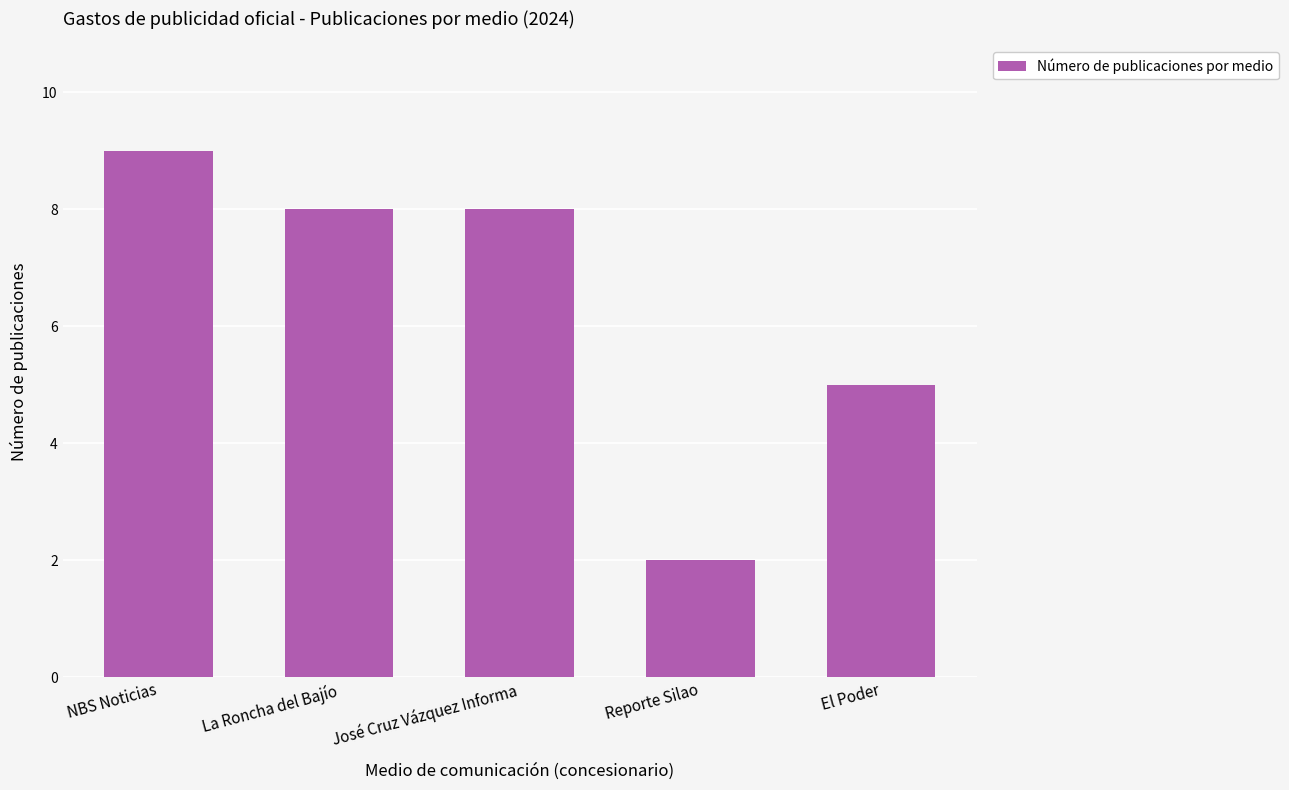

What is the difference between the maximum and second lowest values?

4